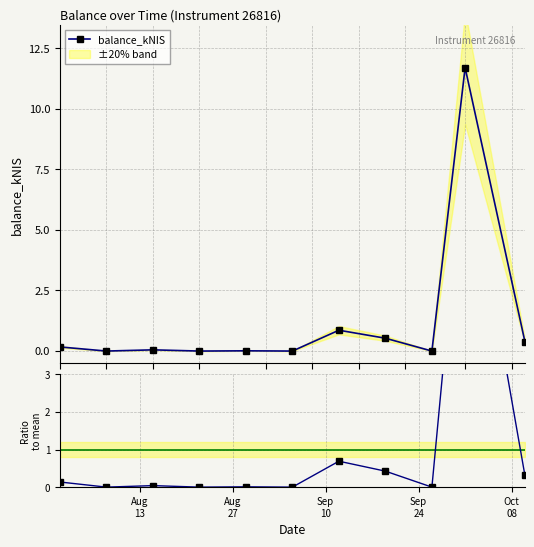

True or false: balance_kNIS has more than 1 interior local peaks.

True